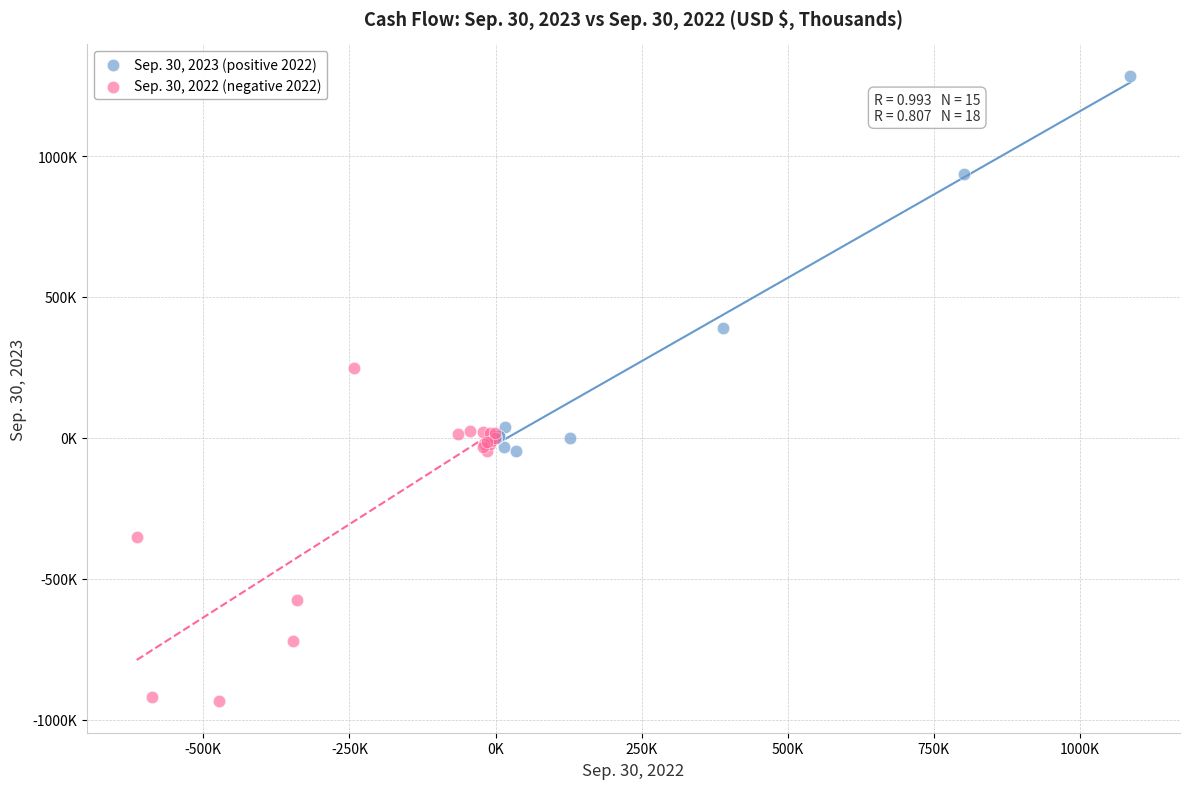

What are all the series names shown in the legend?

Sep. 30, 2023 (positive 2022), Sep. 30, 2022 (negative 2022)